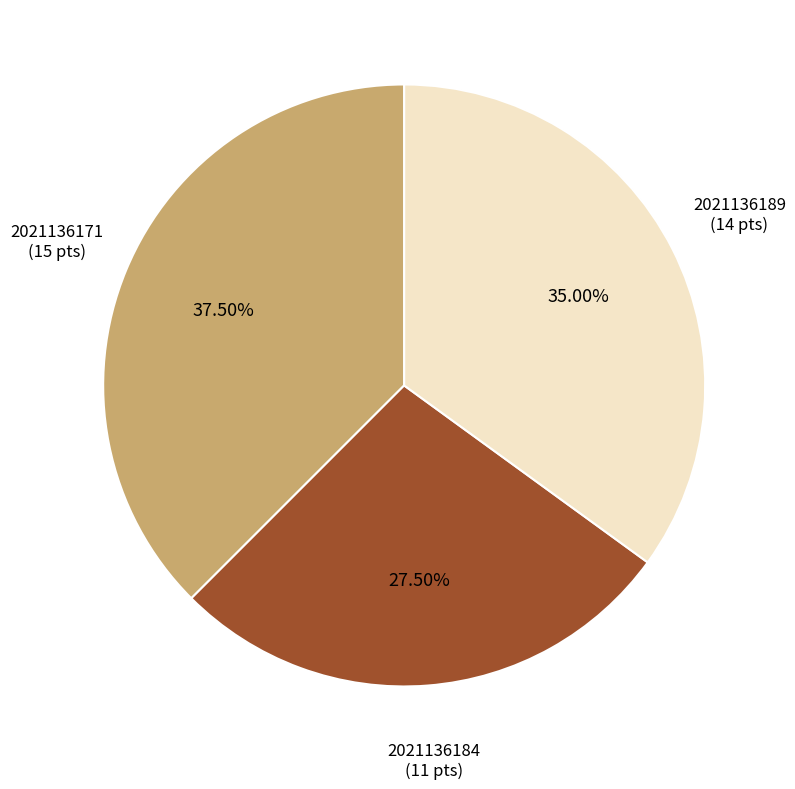

Count the number of slices in the pie.

3